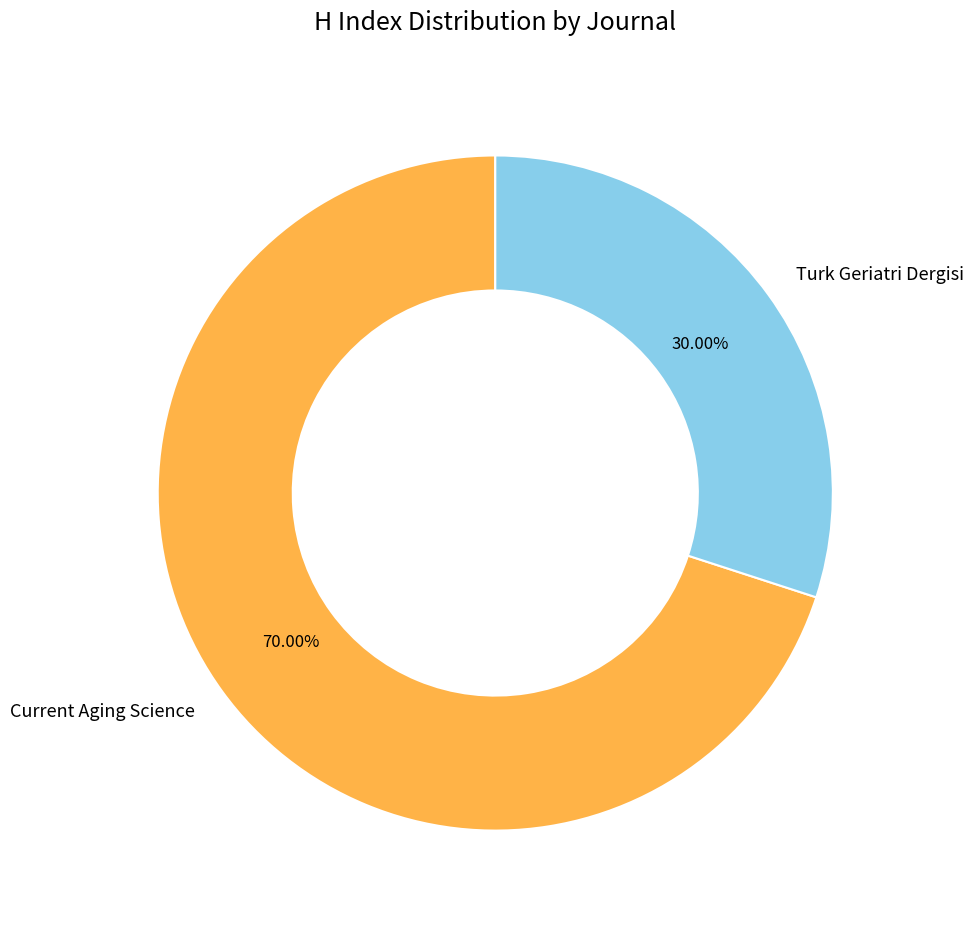

Is it true that Turk Geriatri Dergisi is 30% of the pie?

True